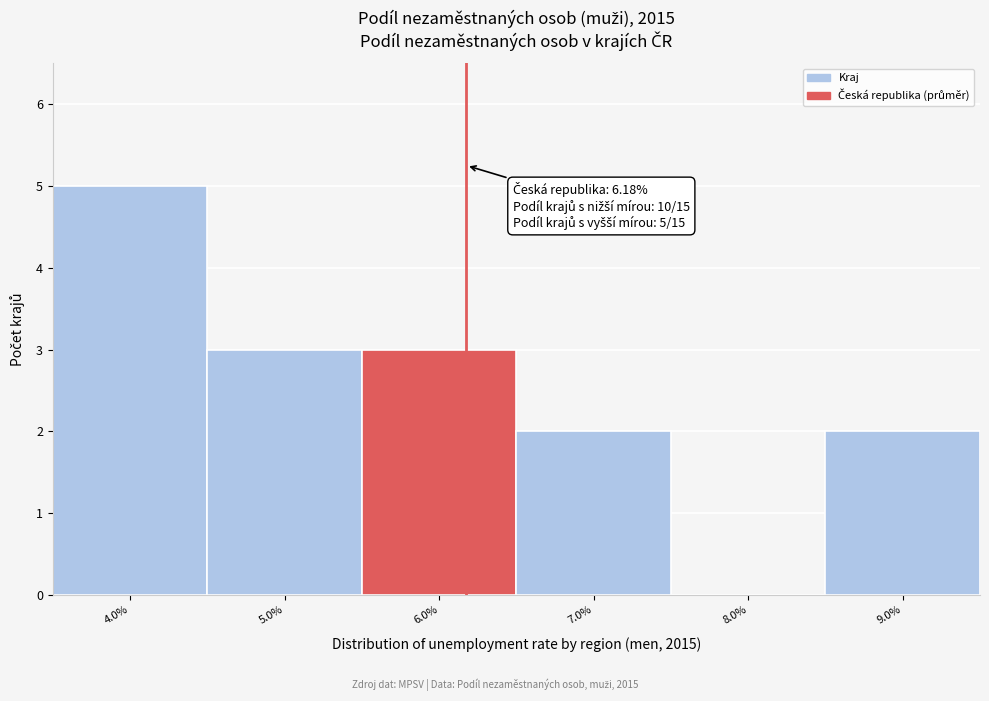

Which range on the x-axis has the tallest bar?

3.5 to 4.5